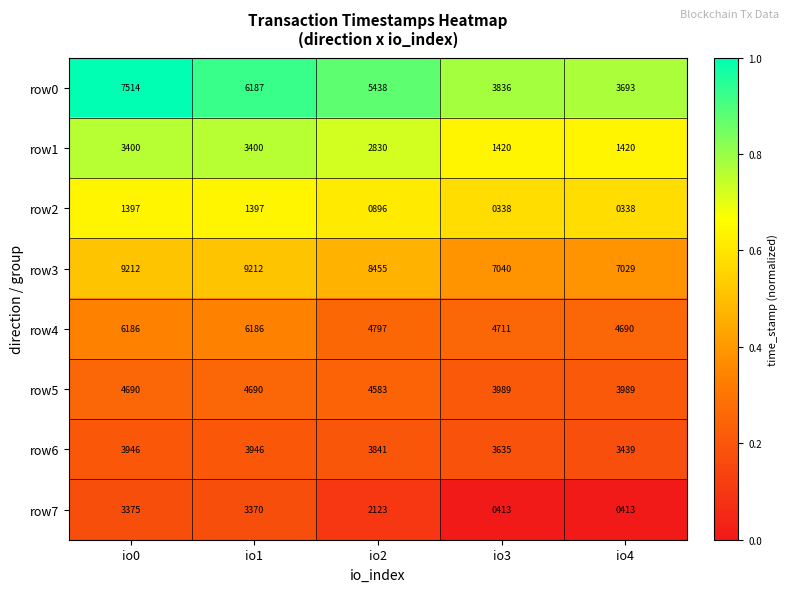

What is the difference between the highest and lowest values at io3?

6702